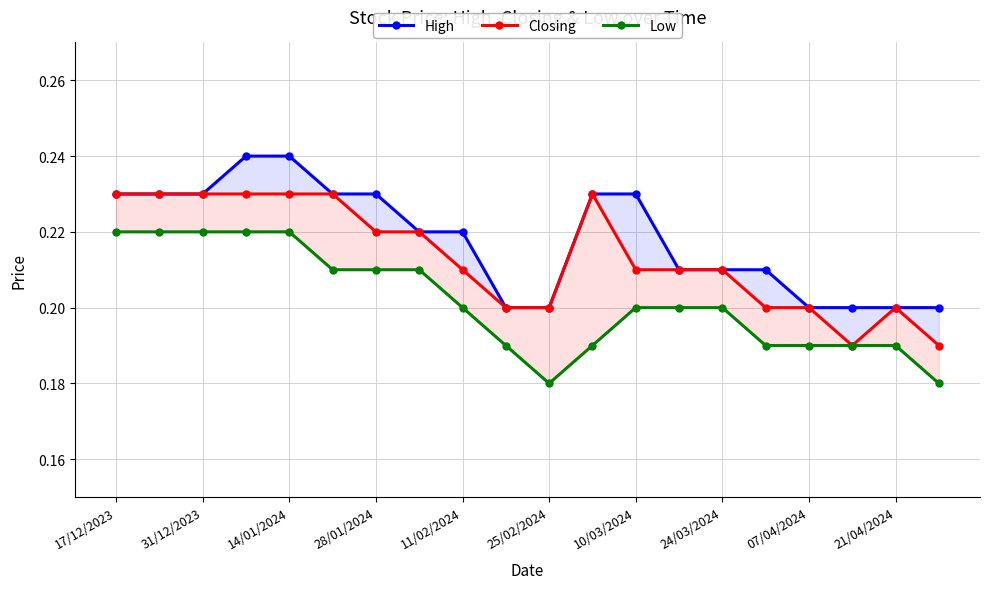

True or false: Closing and High intersect in this chart.

False